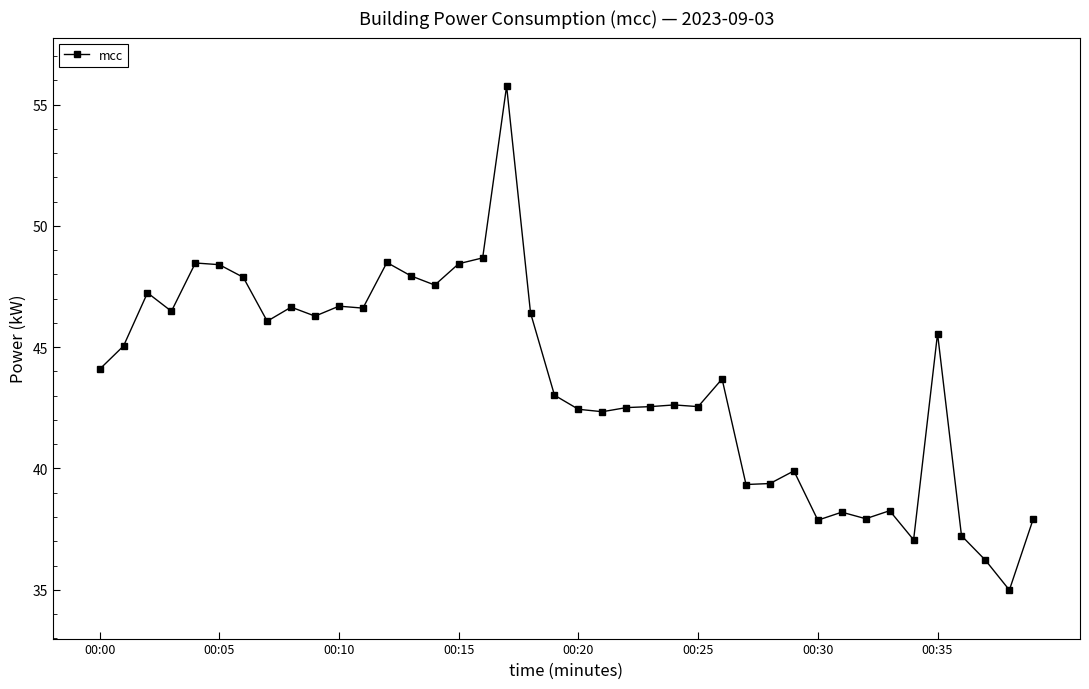

What is the difference between the maximum and minimum values?

20.8